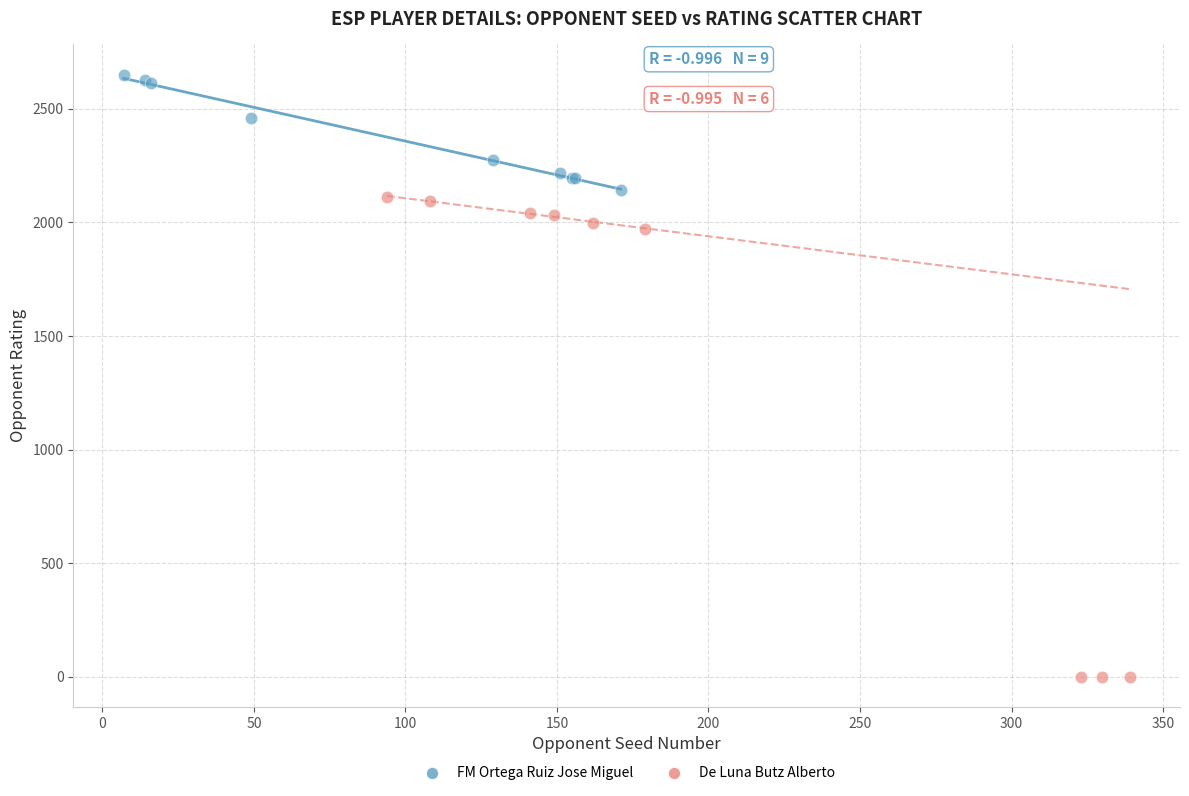

Which series reaches the minimum Y coordinate?

De Luna Butz Alberto